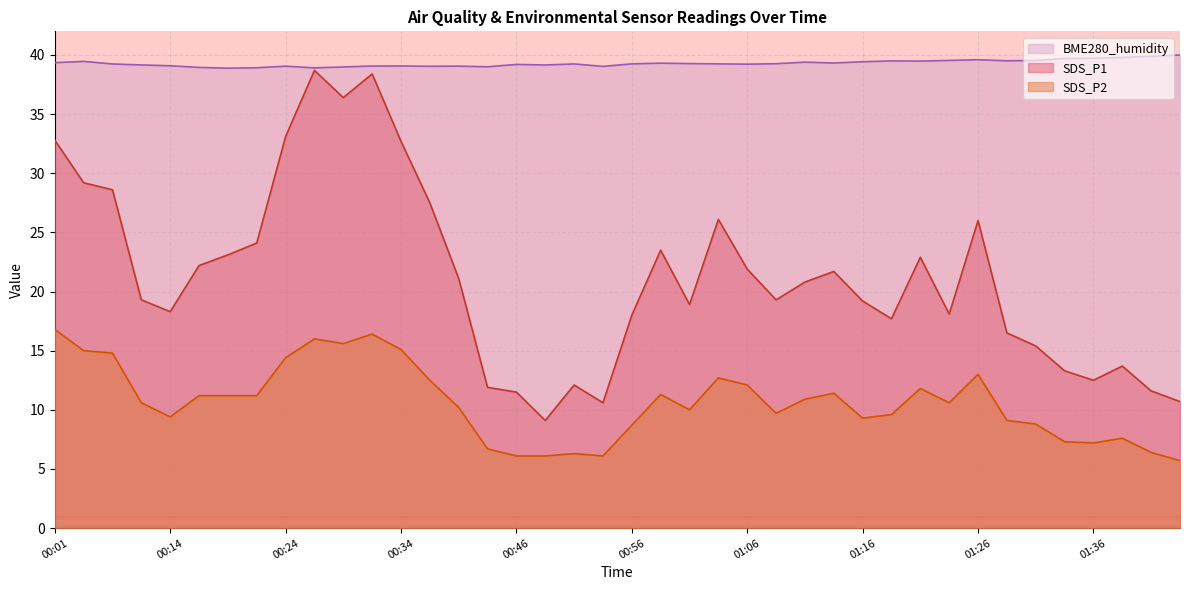

Is it true that SDS_P2 equals 4.6 at 01:11?

False